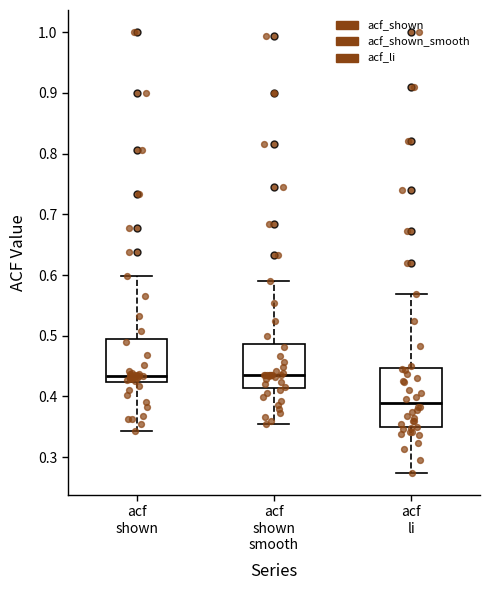

Where is the lower edge of the box for acf li on the y-axis? The values are not printed on the chart, so give them approximately, as read against the axis.

0.35